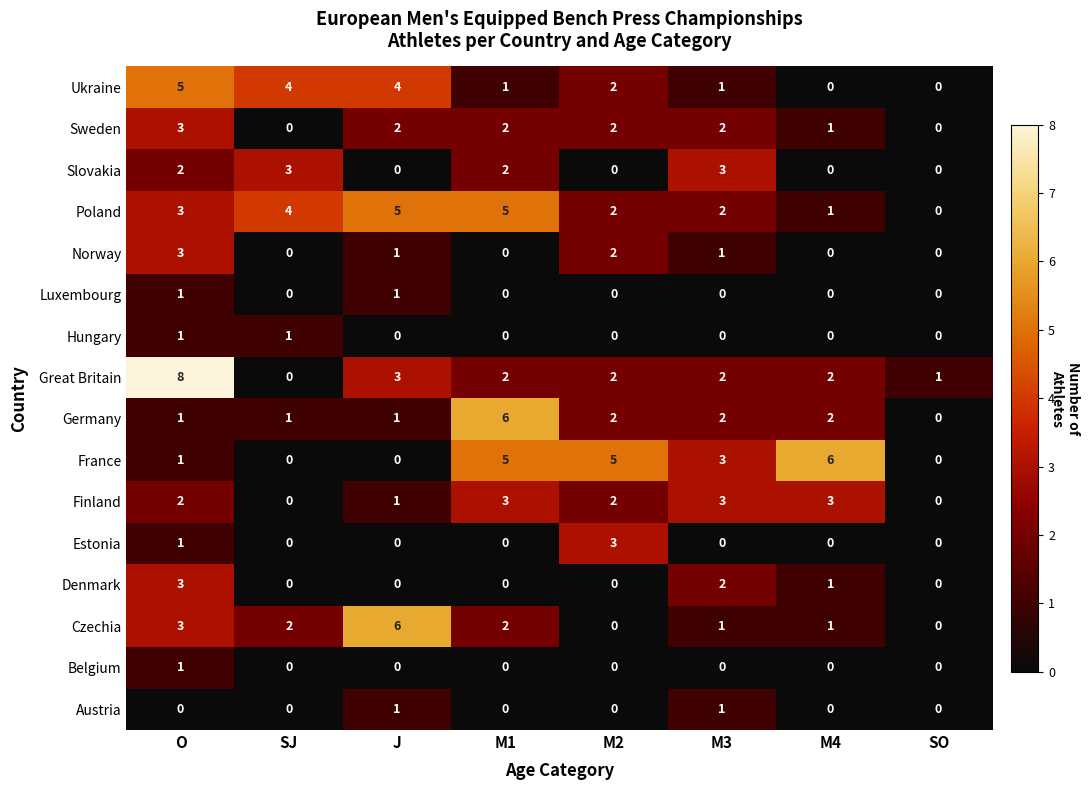

The value of Great Britain at J is 3. True or false?

True